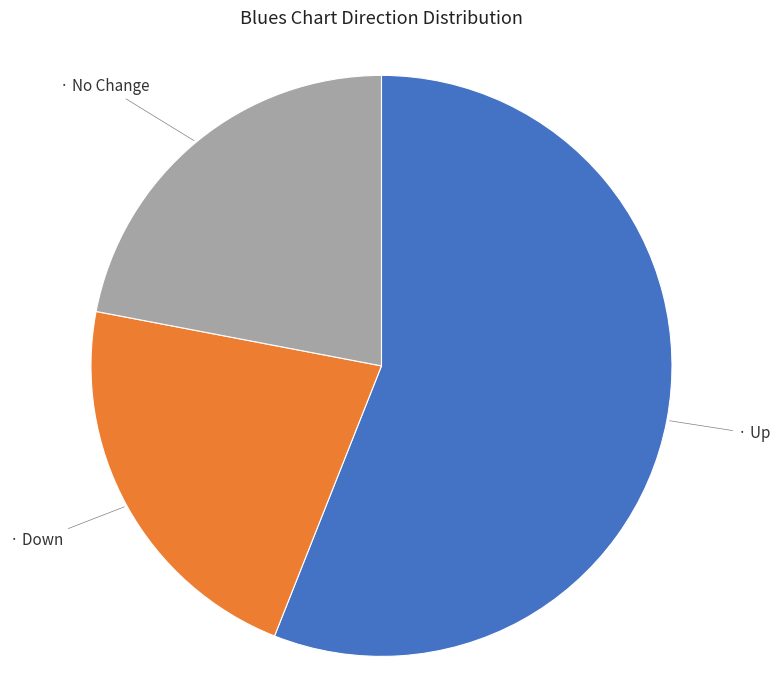

Is there a majority slice in this chart?

Yes